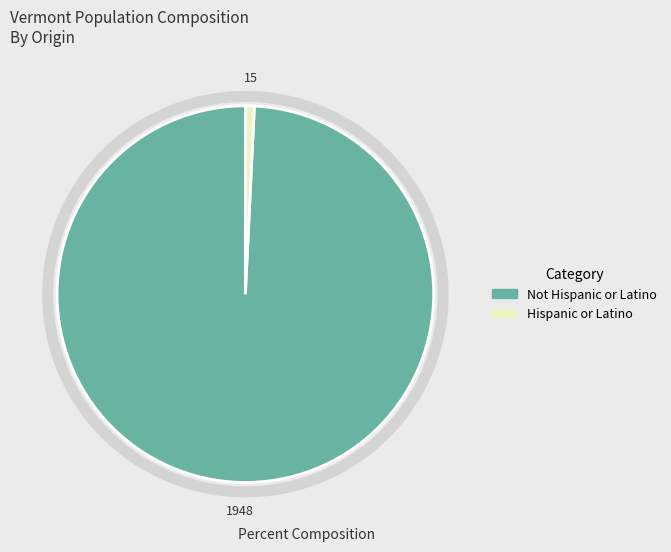

Combined, do Not Hispanic or Latino and Hispanic or Latino account for over 50%?

Yes